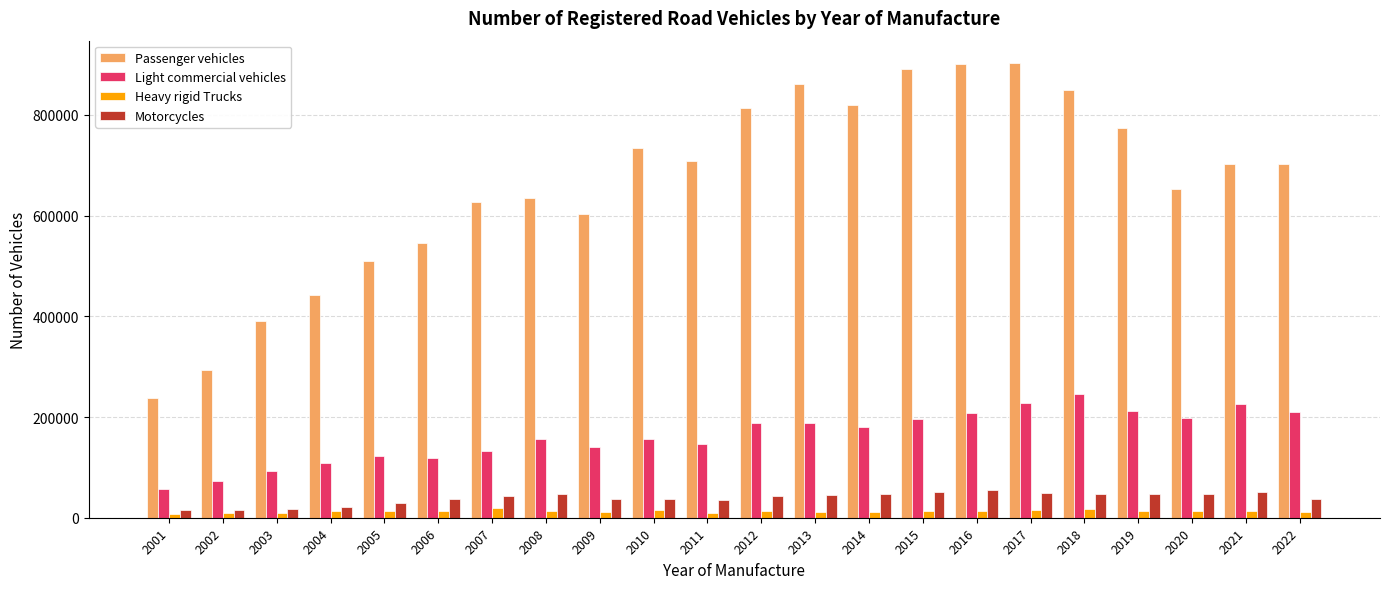

What is the maximum value for Heavy rigid Trucks?

19610